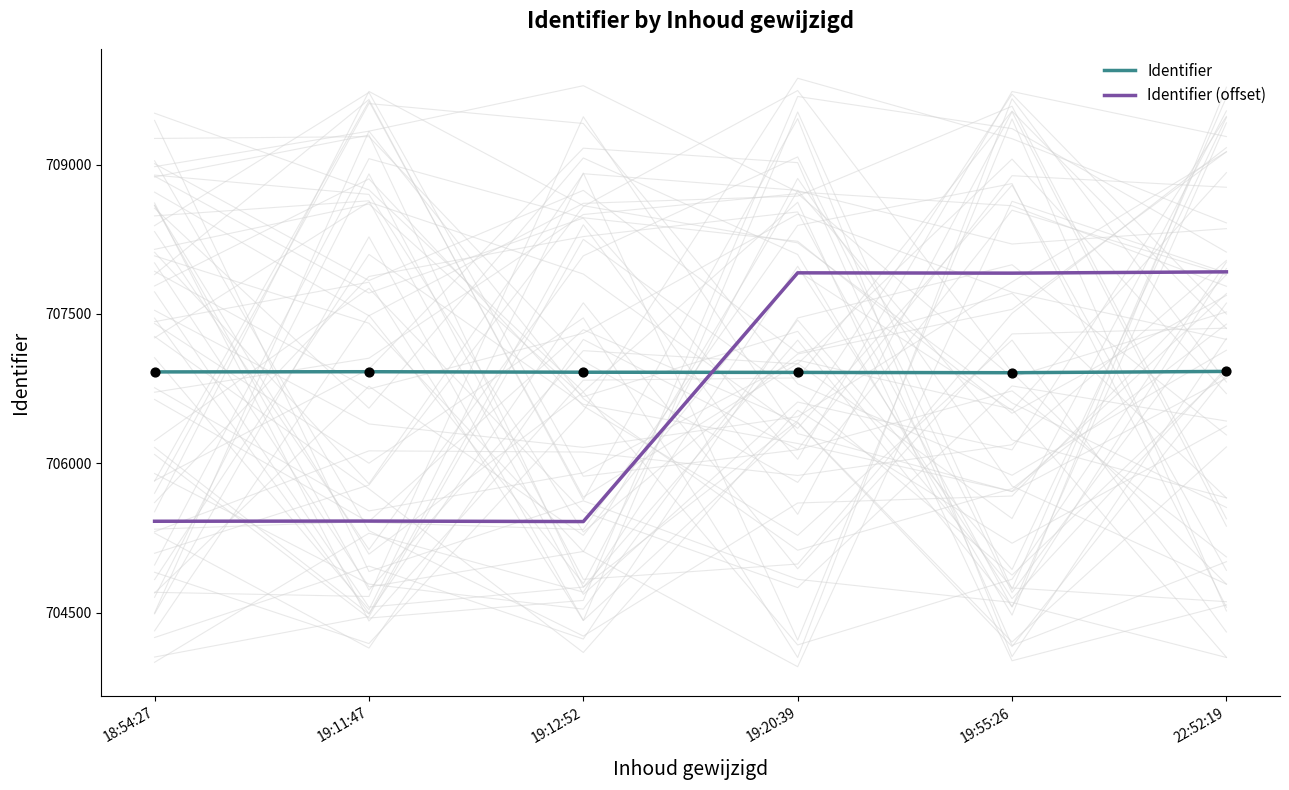

Which series reaches the maximum Y coordinate?

Identifier (offset)